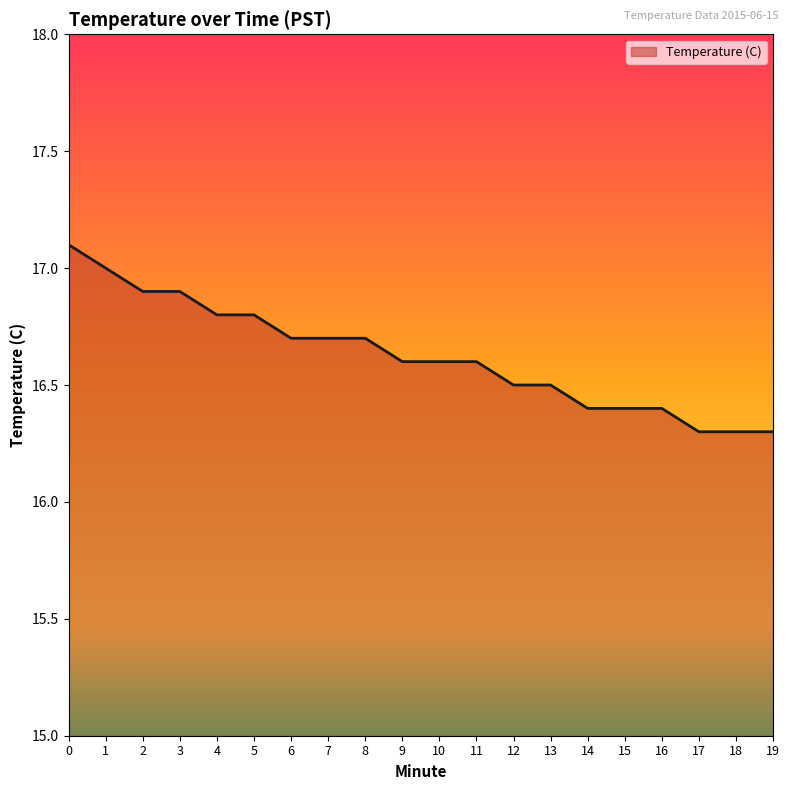

True or false: the data shows 16.5 at 13.

True